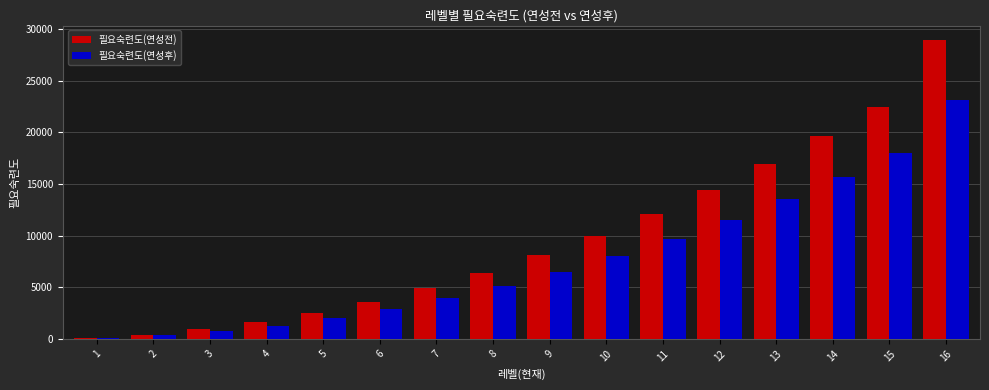

What is the greatest value displayed?

28900